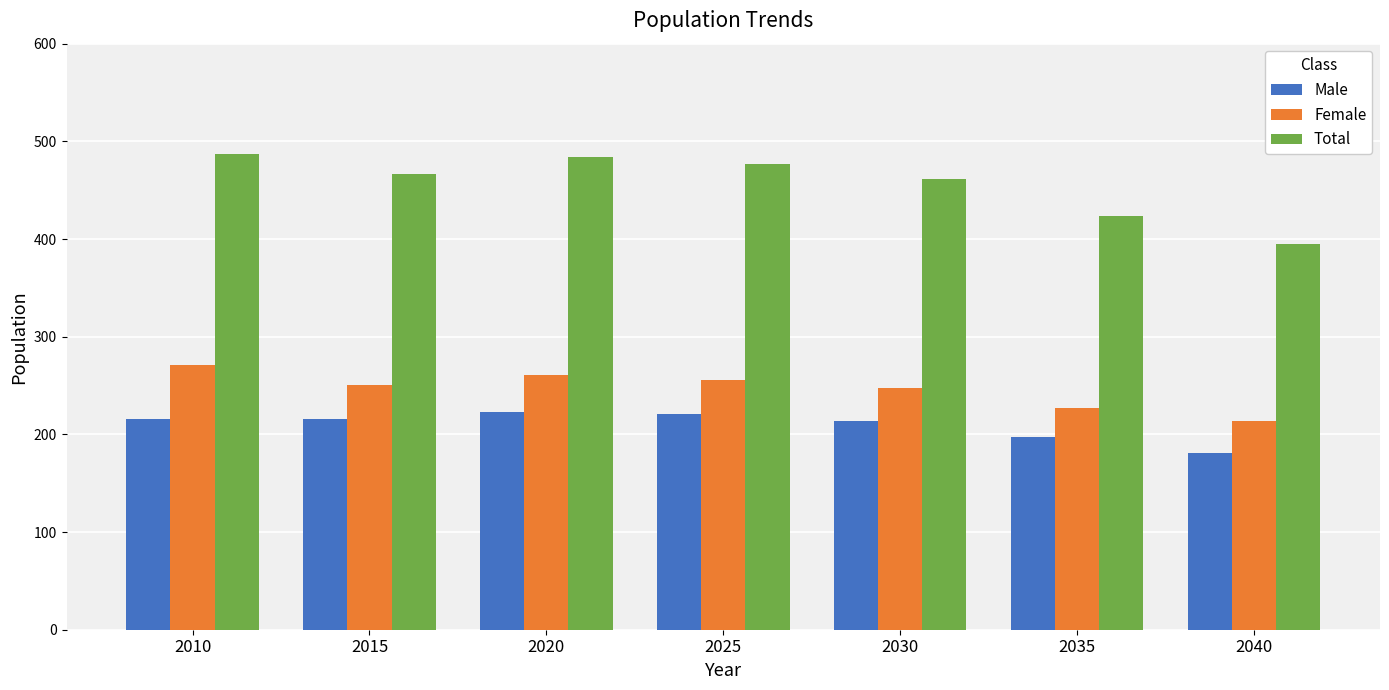

Are the bars horizontal?

No